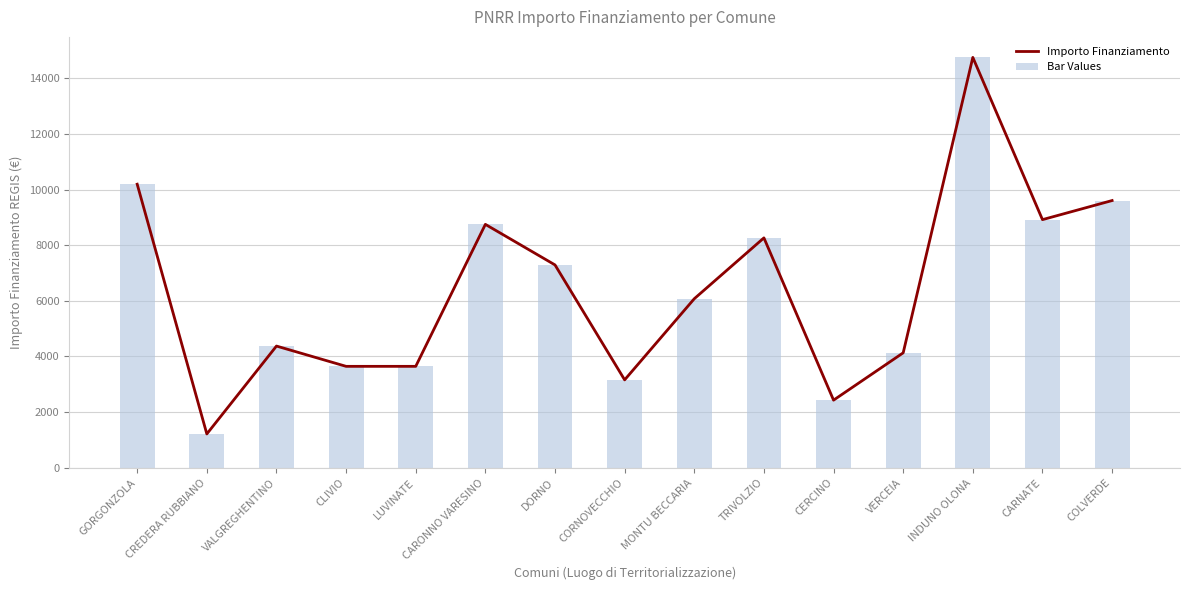

Which category has the lowest value across all series?

CREDERA RUBBIANO